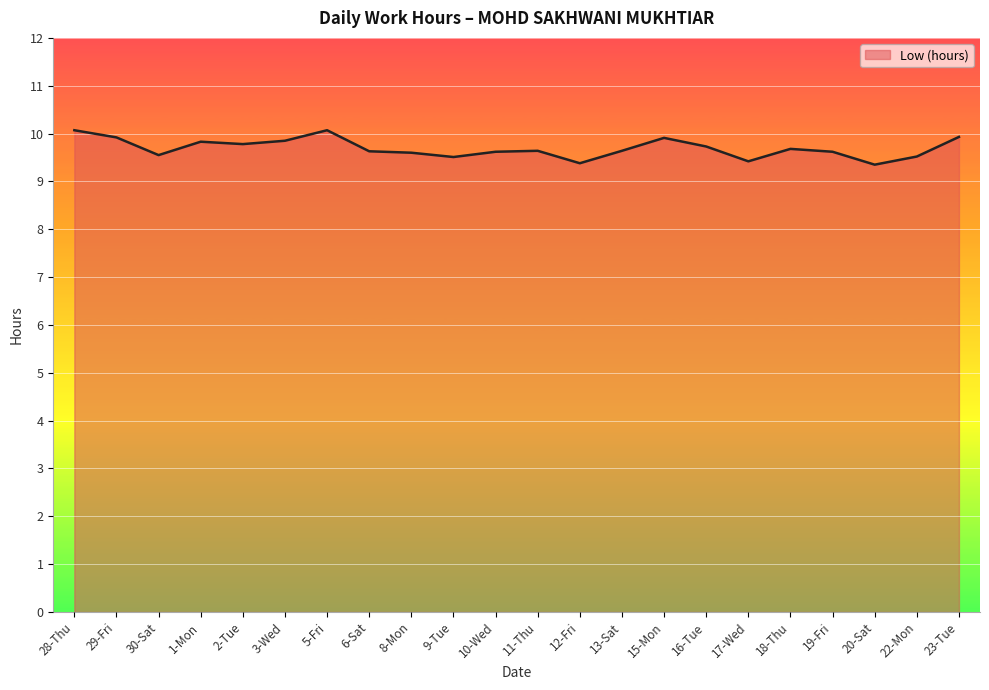

True or false: the data shows 12.8 at 19-Fri.

False